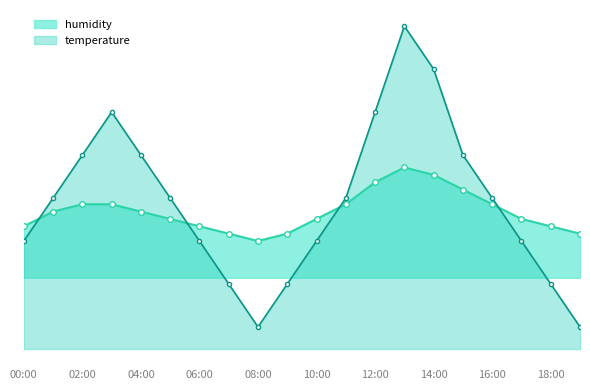

How many lines are shown in the chart?

2